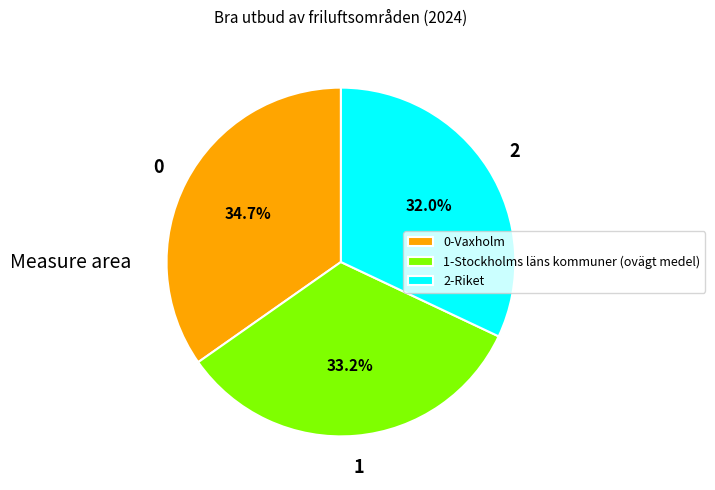

Is there any slice that represents more than half of the pie?

No